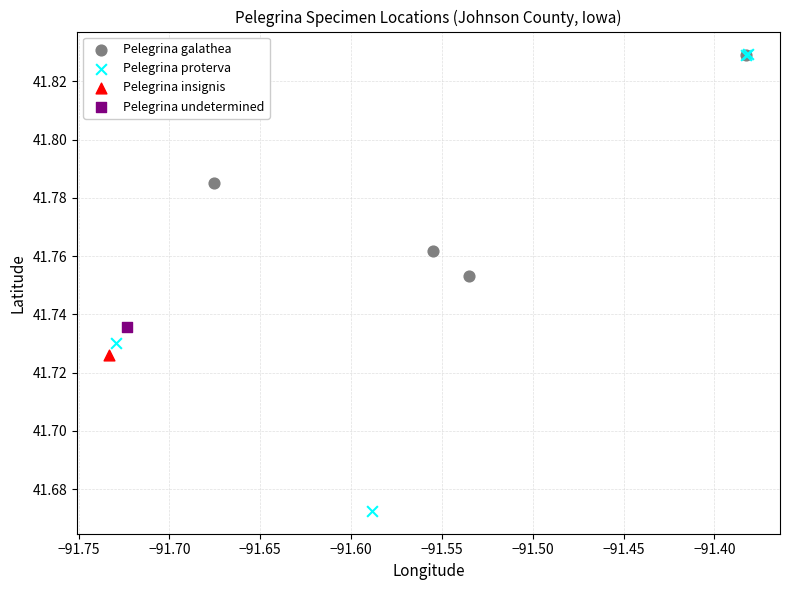

Which series contains the lowest Y value?

Pelegrina proterva